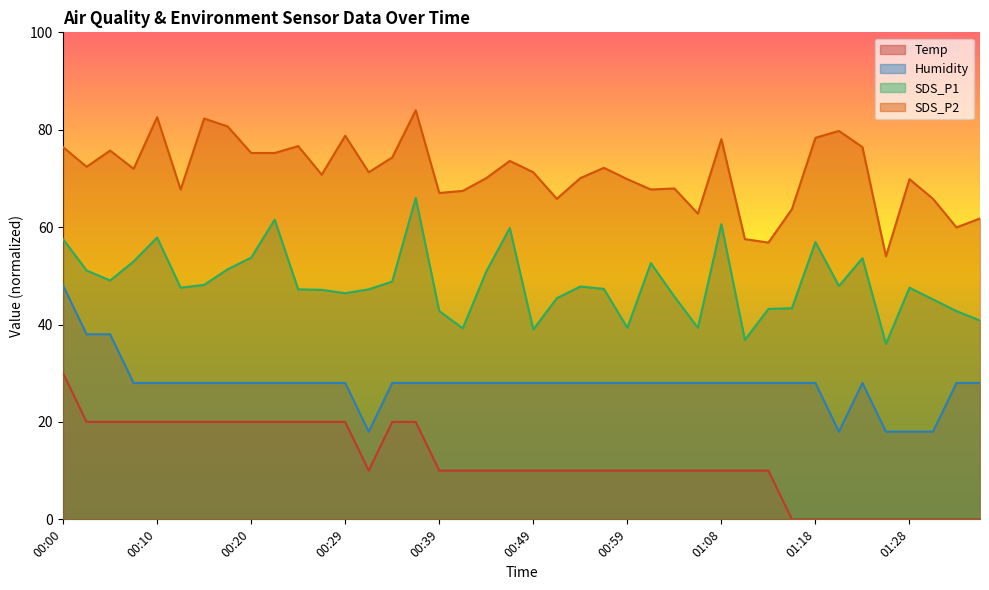

At which label is Temp closest to 15?

00:03